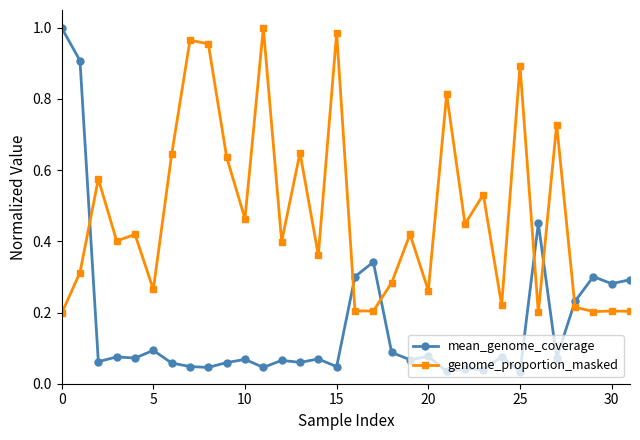

Which series has the largest total across all categories?

genome_proportion_masked